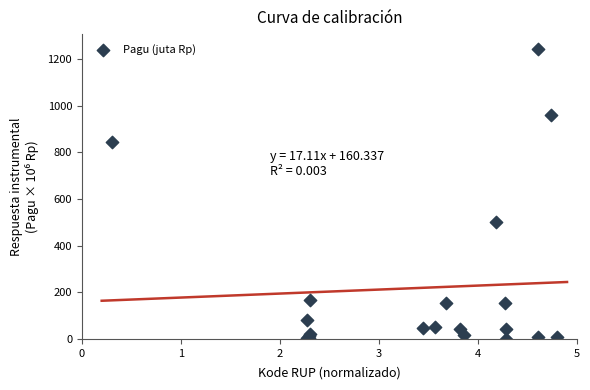

What Y value in the scatter plot is closest to 622?

499.9